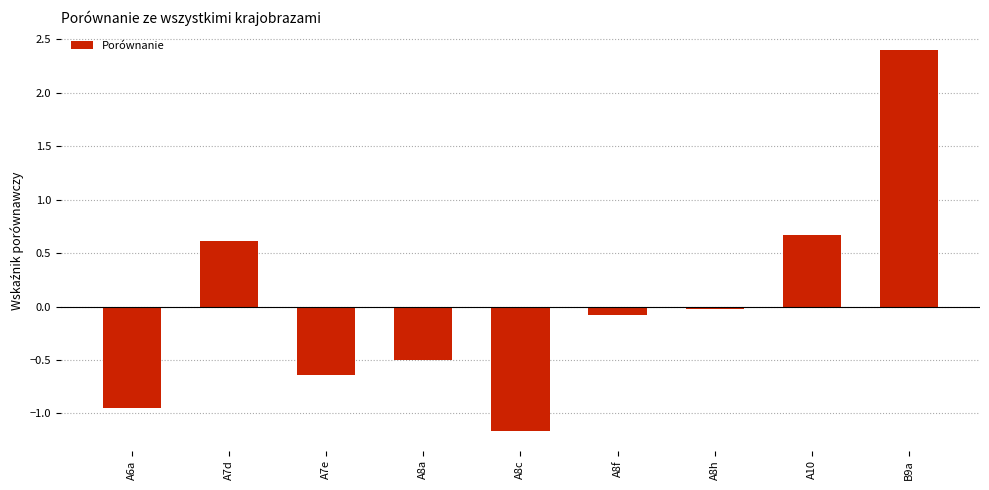

What is the label of the 3rd bar from the right?

A8h